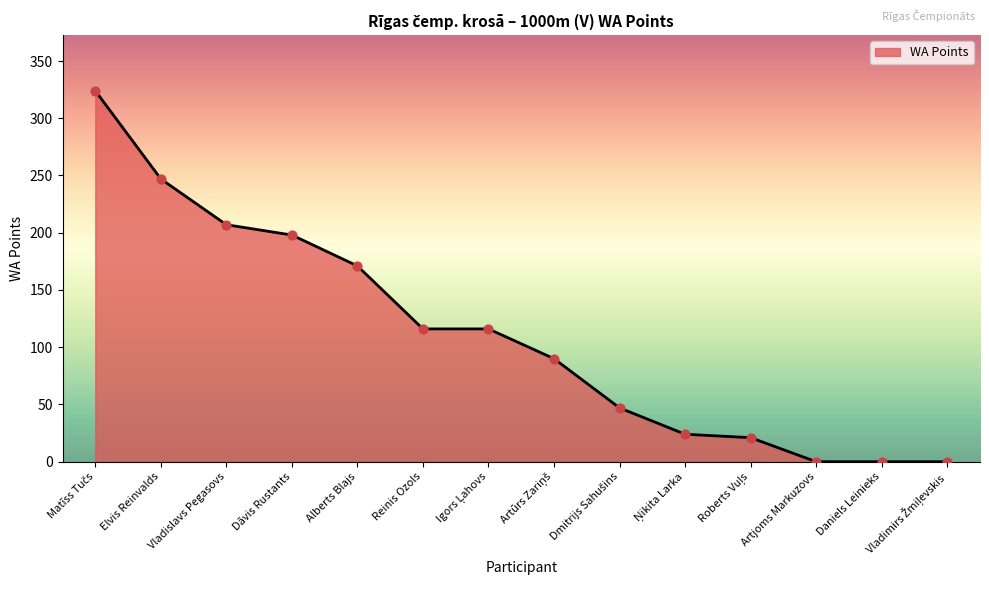

What is the change in value from Elvis Reinvalds to Reinis Ozols?

-131